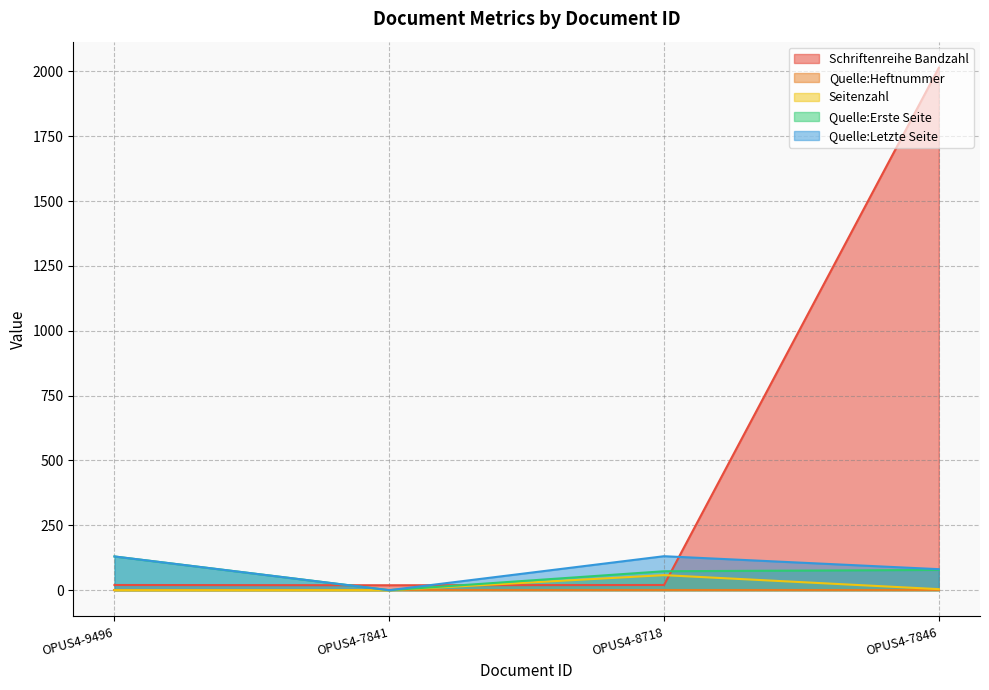

True or false: Quelle:Erste Seite and Schriftenreihe Bandzahl intersect in this chart.

True